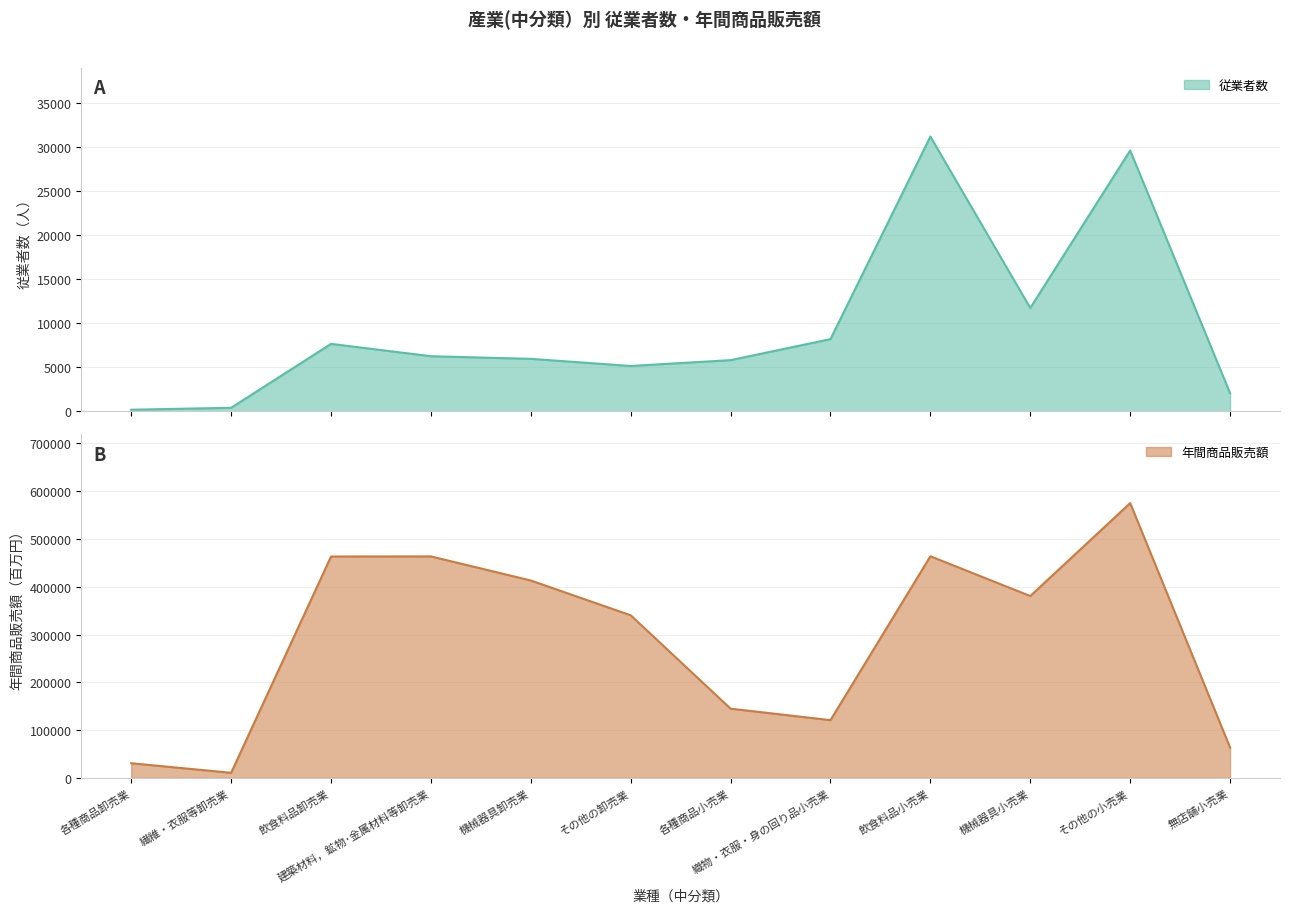

True or false: 従業者数 and 年間商品販売額(百万円) cross at least once.

False